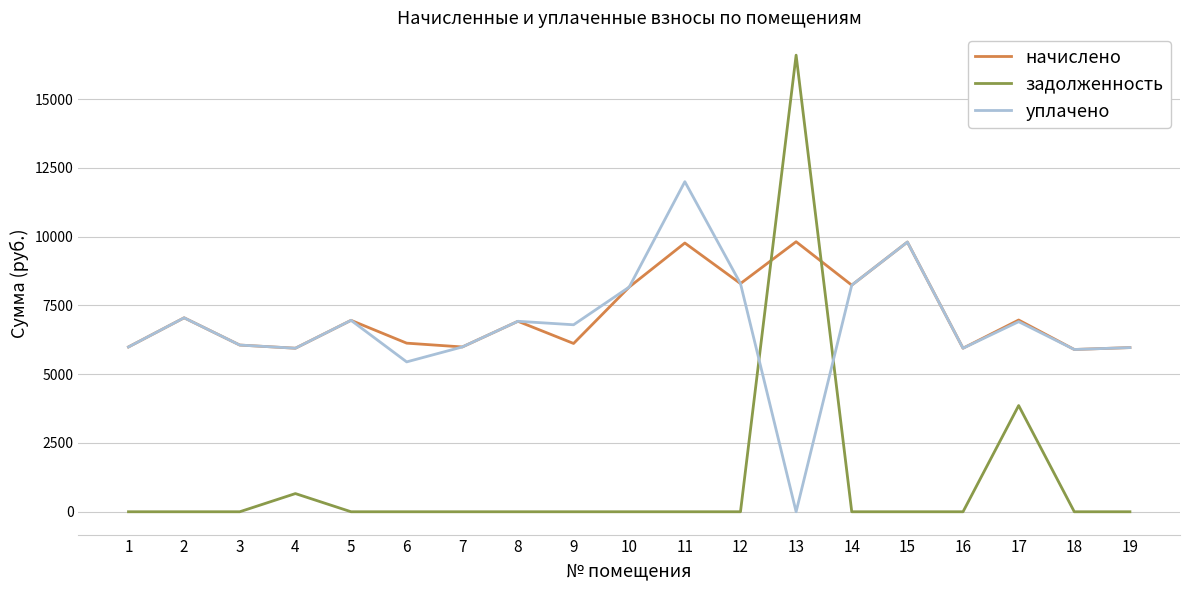

Which series has the largest range (max minus min)?

задолженность